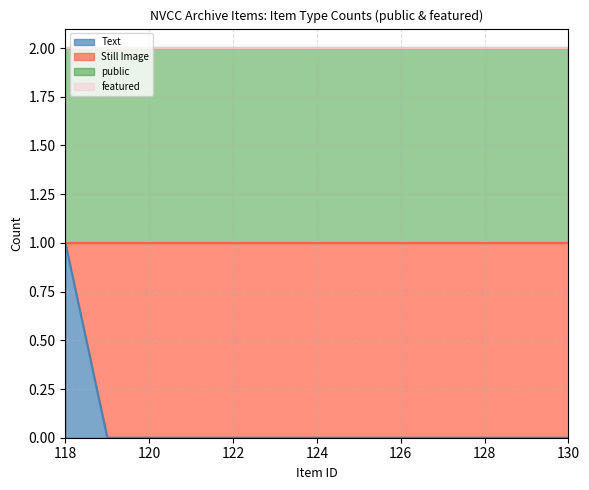

Does the chart display data point markers on the line(s)?

No